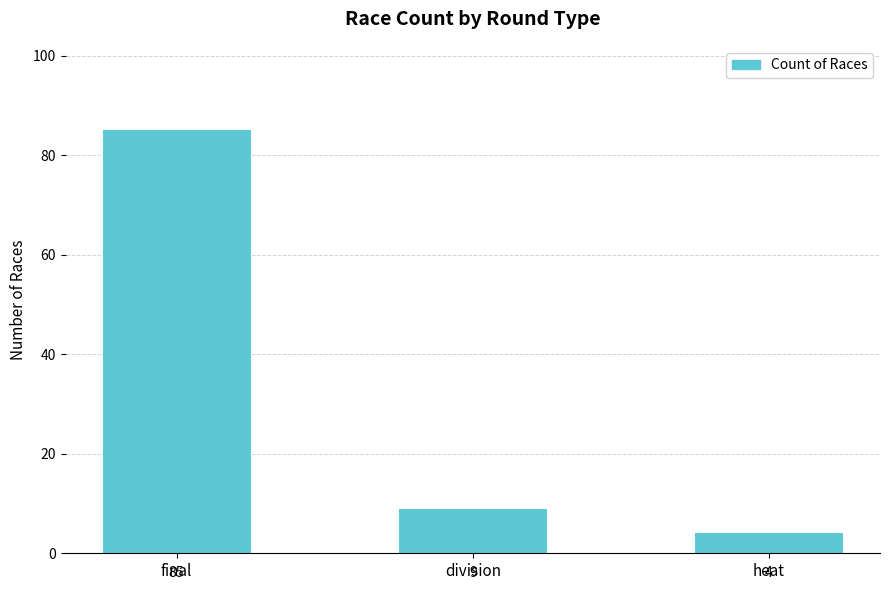

Does the chart contain stacked bars?

No